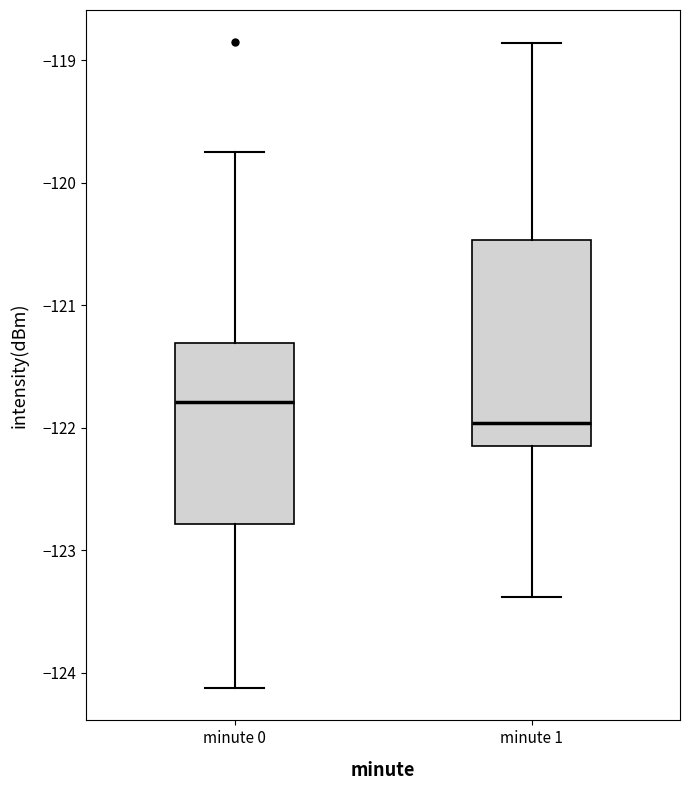

Which box is the tallest, from its lower edge to its upper edge?

minute 1